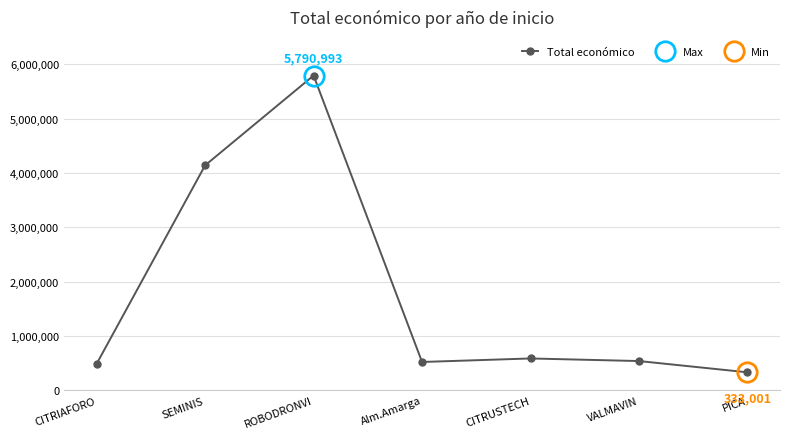

The chart shows a value of 3067200 at ROBODRONVI. True or false?

False